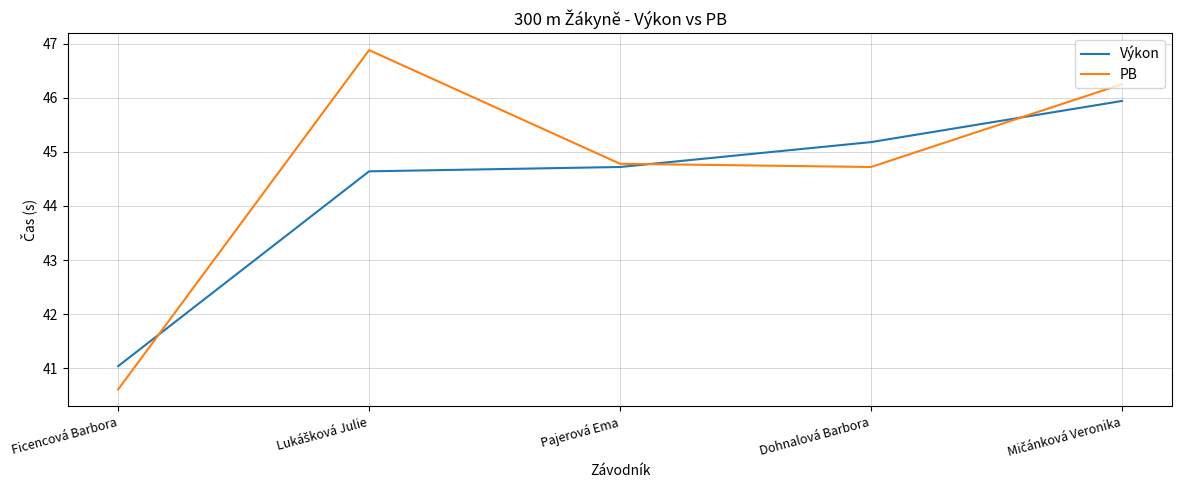

Is this an area chart (filled region under the line)?

No